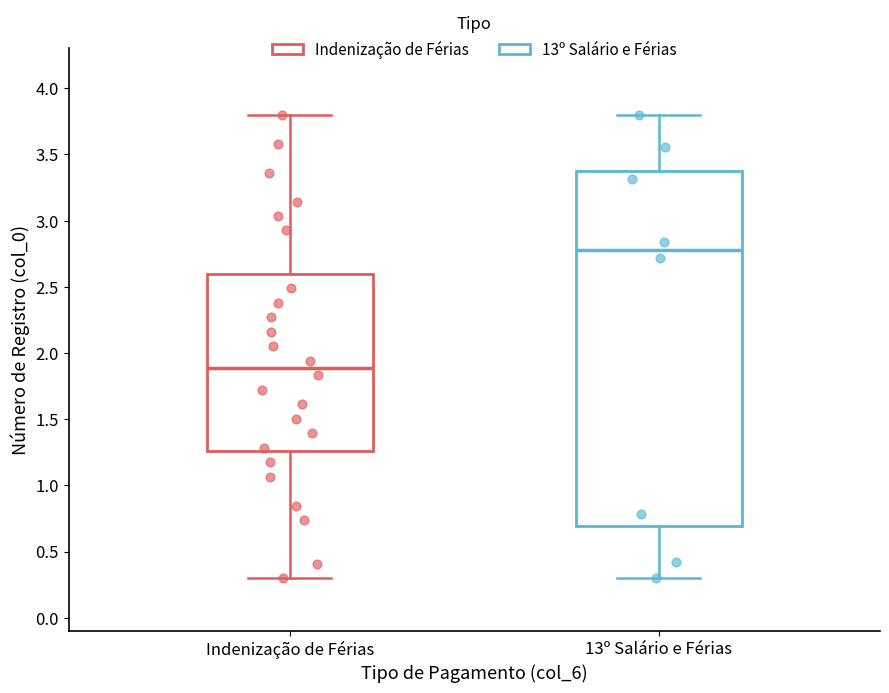

Where is the lower edge of the box for 13º Salário e Férias on the y-axis? The values are not printed on the chart, so give them approximately, as read against the axis.

0.70